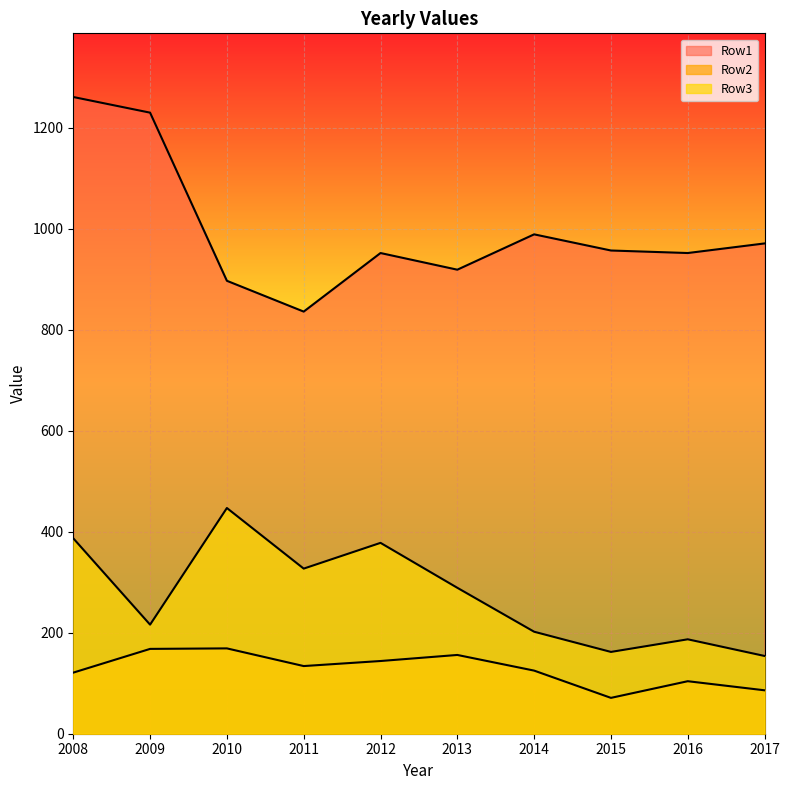

List the labels in order of Row2 value, smallest first.

2015, 2017, 2016, 2008, 2014, 2011, 2012, 2013, 2009, 2010